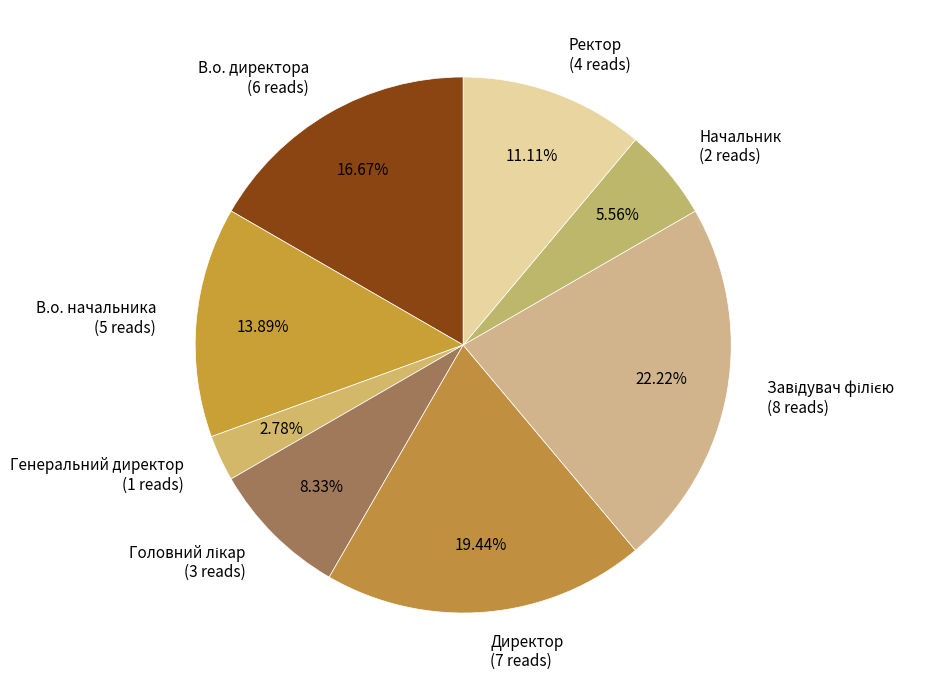

Which slice is the smallest?

Генеральний директор